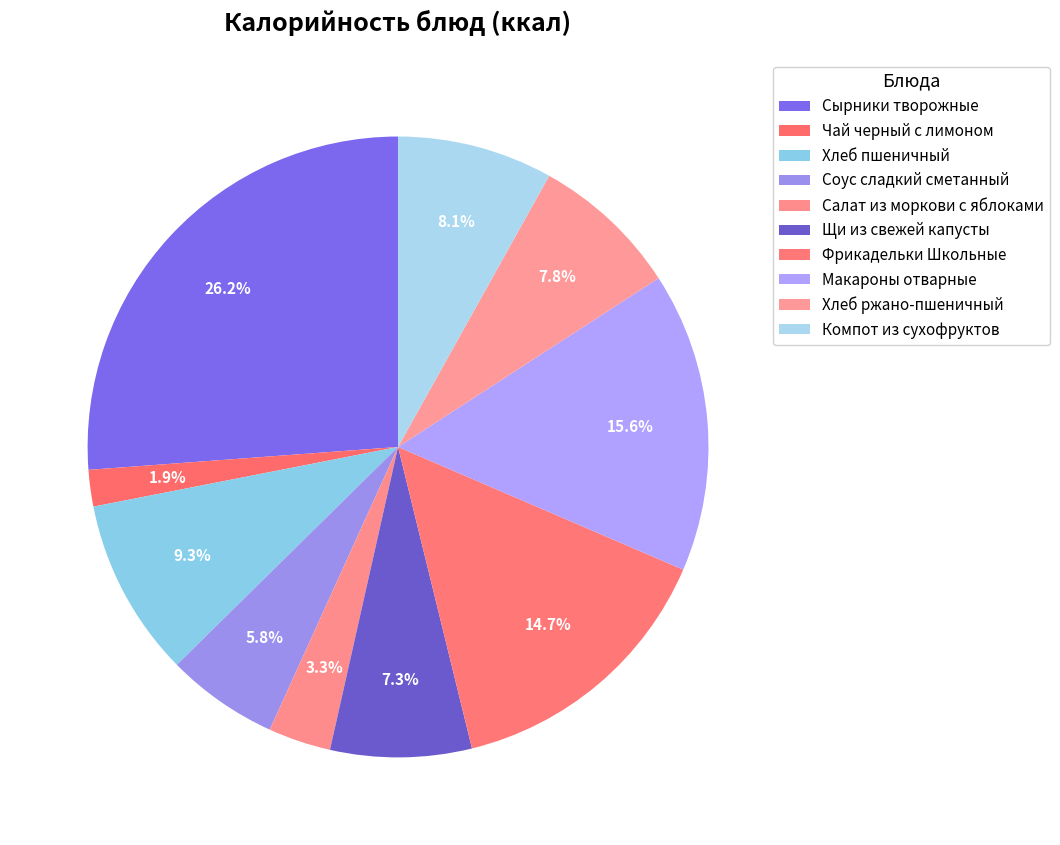

Rank the categories by value from lowest to highest.

Чай черный с лимоном, Салат из моркови с яблоками, Соус сладкий сметанный, Щи из свежей капусты, Хлеб ржано-пшеничный, Компот из сухофруктов, Хлеб пшеничный, Фрикадельки Школьные, Макароны отварные, Сырники творожные